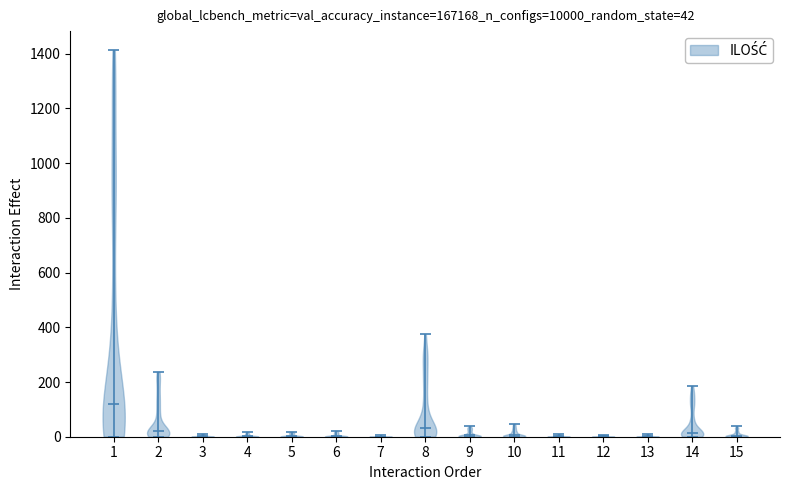

Which violin has the highest median line?

1